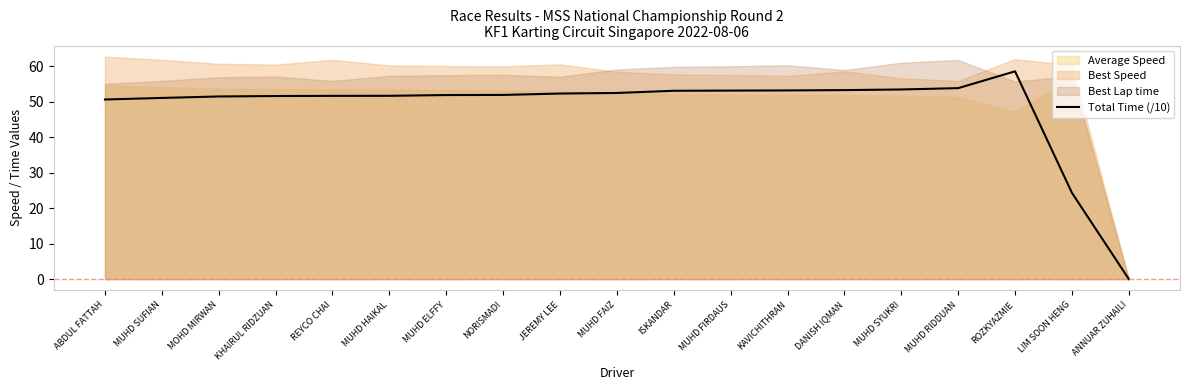

What is the change in value from MUHD RIDDUAN to LIM SOON HENG?

-29.5